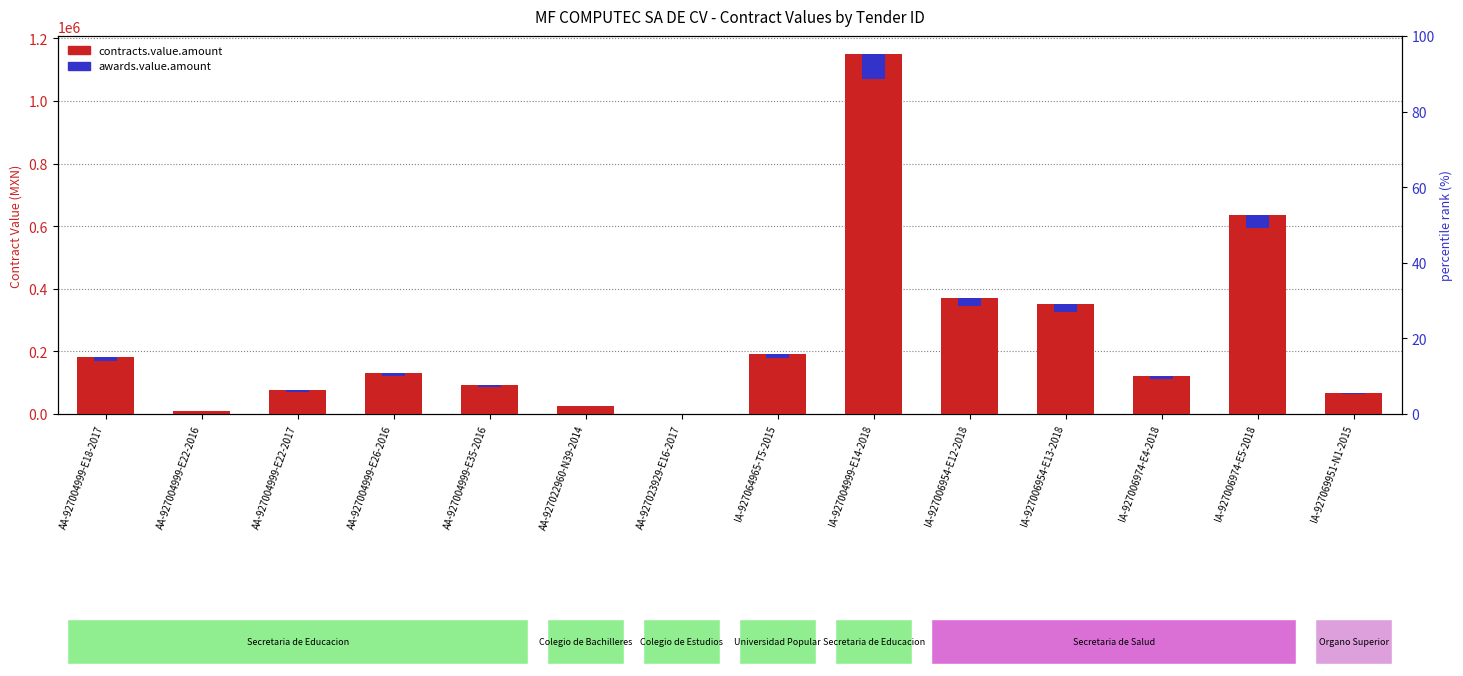

Between IA-927004999-E14-2018 and IA-927006954-E12-2018, which series saw the biggest shift?

contracts.value.amount